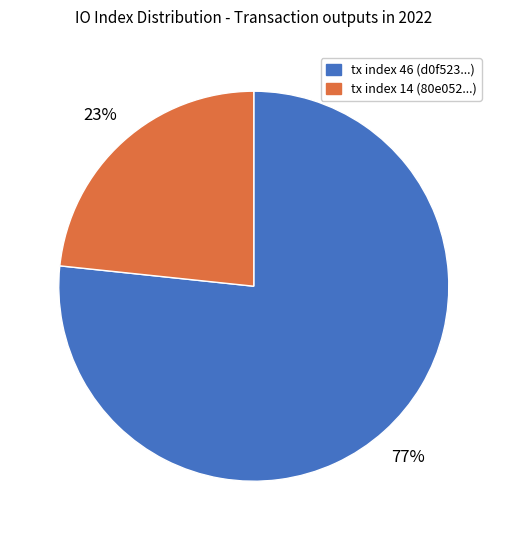

Approximately how many times larger is the value at tx index 46 compared to tx index 14?

3.3